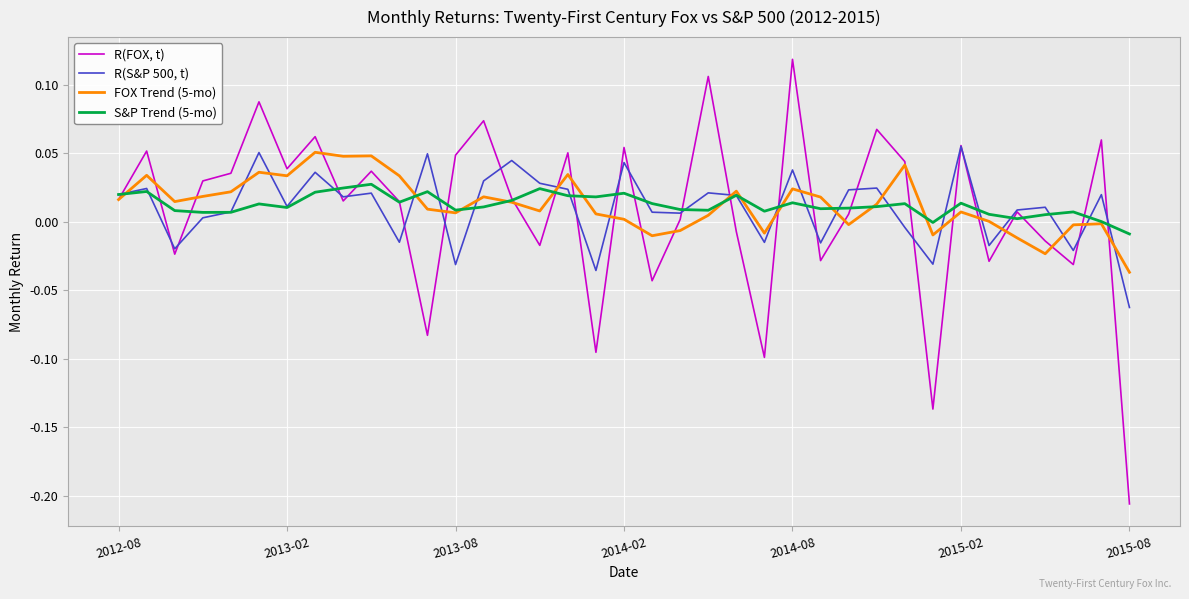

Rank the series by their maximum value, from lowest to highest.

S&P Trend (5-mo), FOX Trend (5-mo), R(S&P 500, t), R(FOX, t)